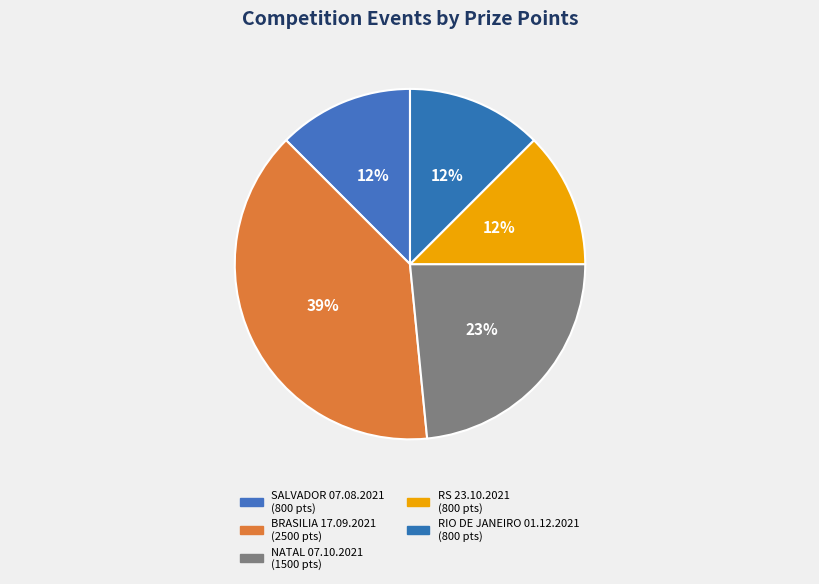

How many slices are in this pie chart?

5